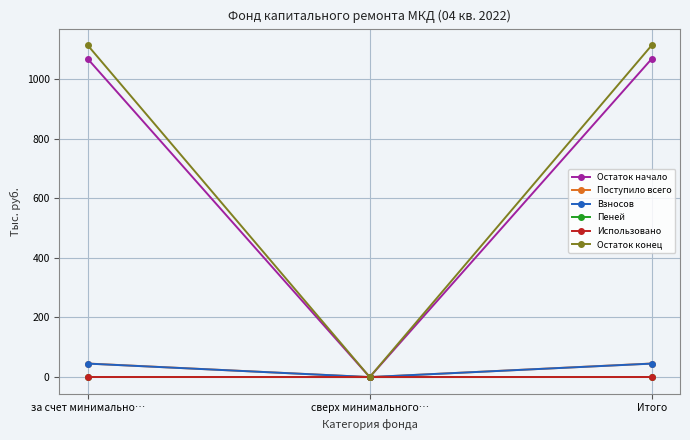

What is the label of the 3rd point from the left?

Итого